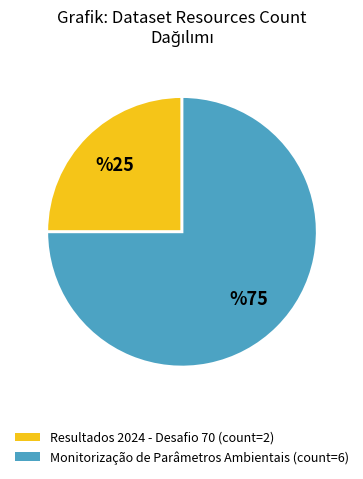

True or false: Resultados 2024 - Desafio 70 accounts for 18% of the total.

False